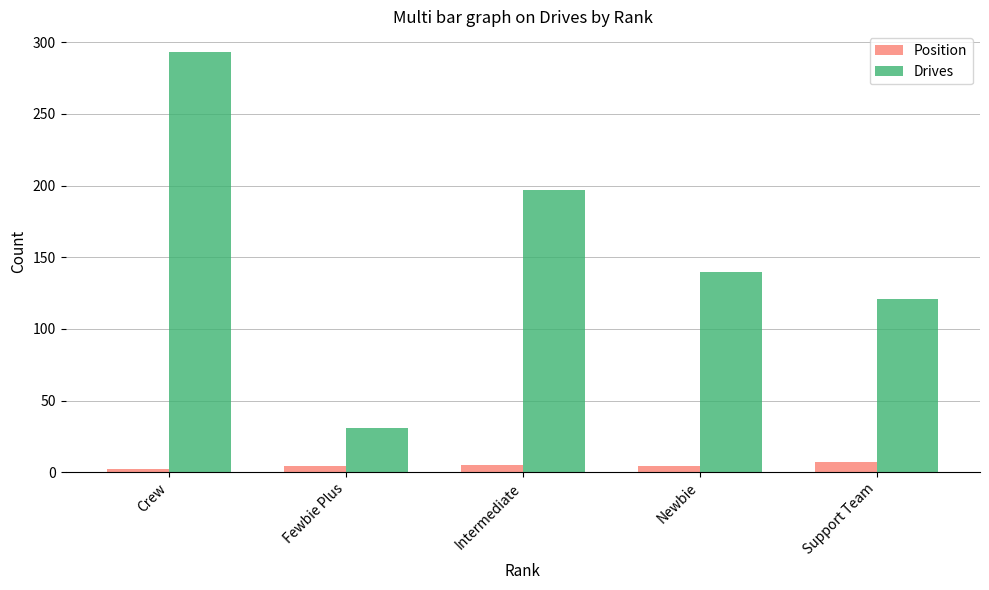

What is the average value of the Position series?

4.5